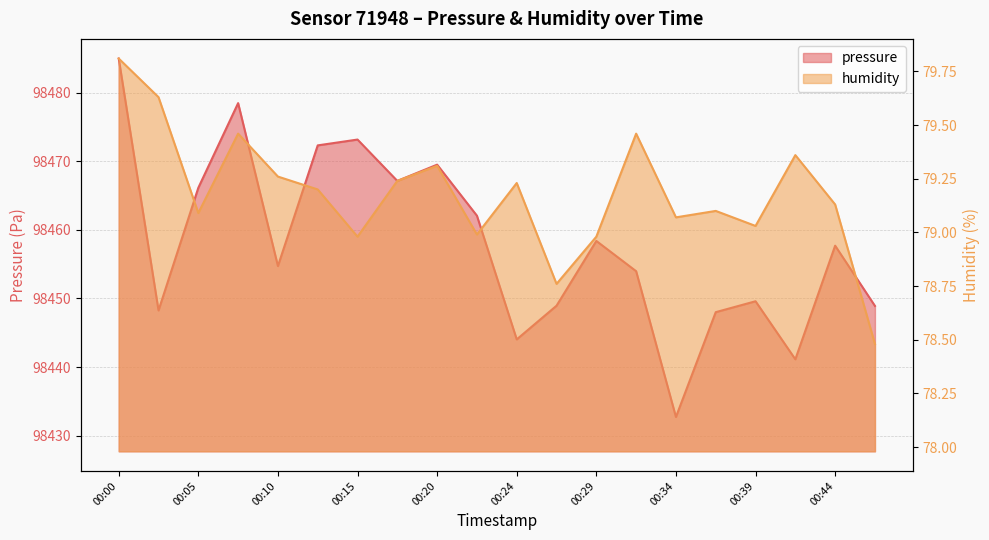

Which series has the widest spread of values?

pressure